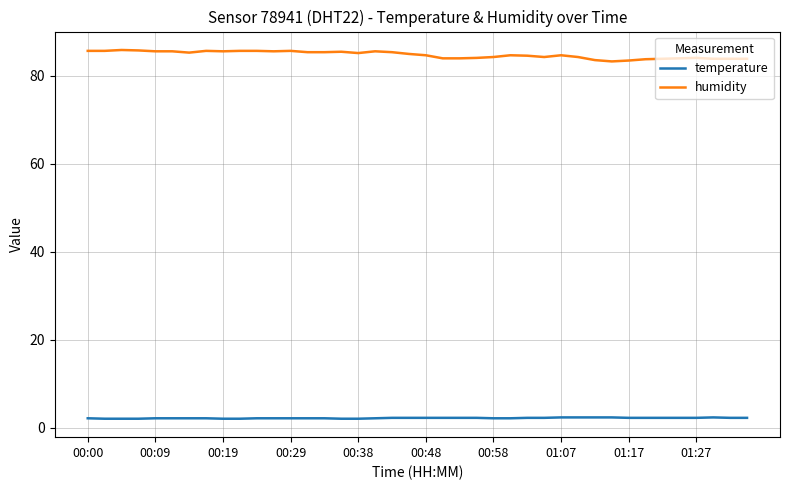

How many series are shown in this chart?

2